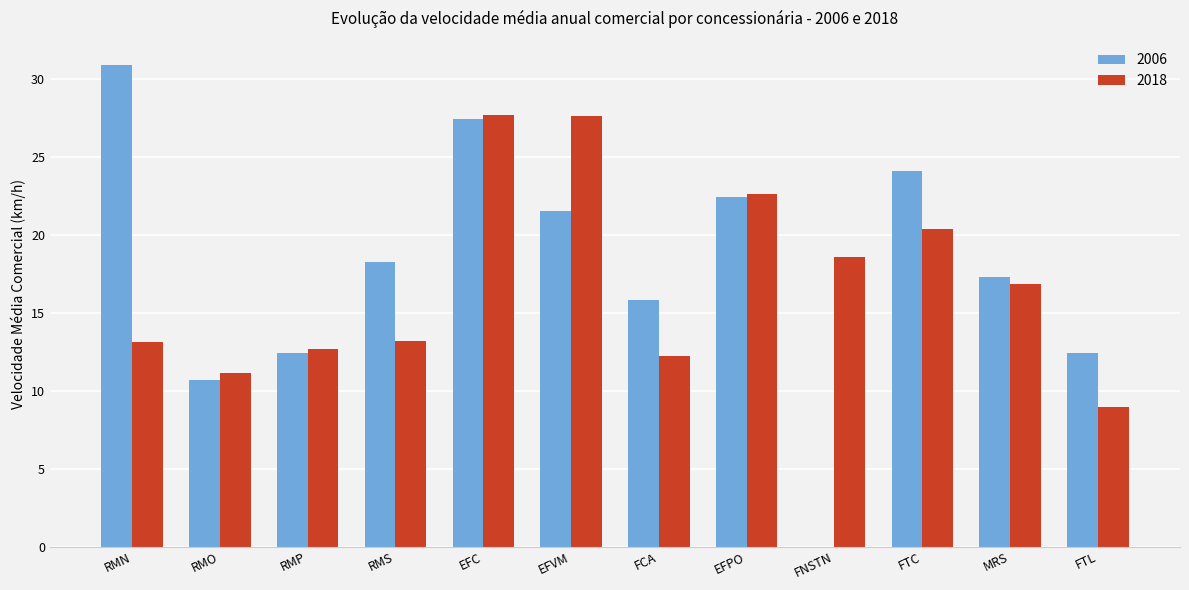

What is the sum of the 2006 values at RMP and EFVM?

33.9